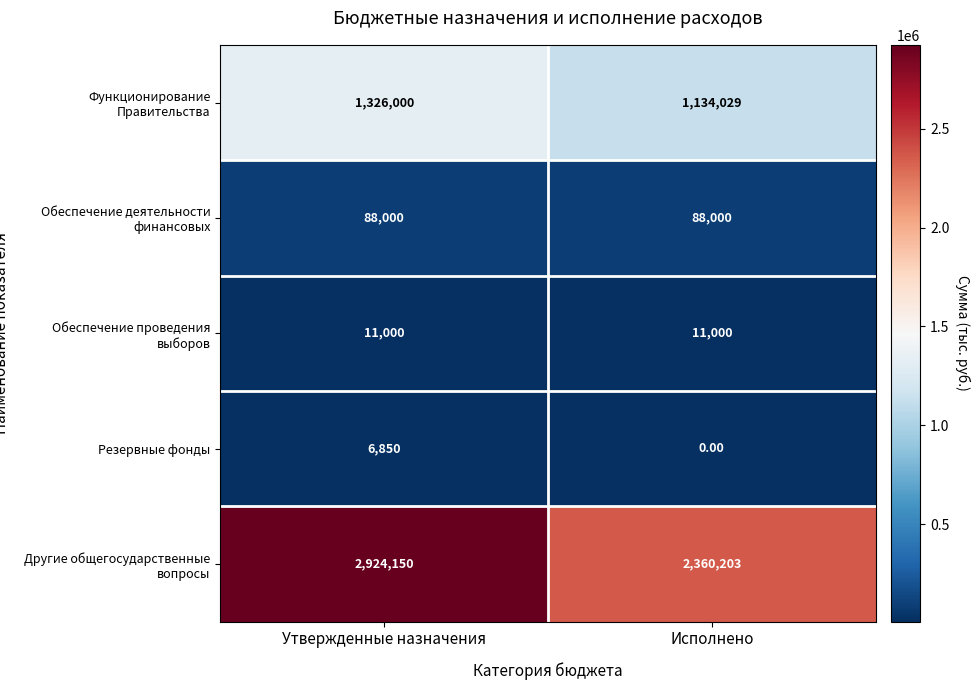

Where is Другие общегосударственные вопросы nearest to the value 2642176?

Исполнено